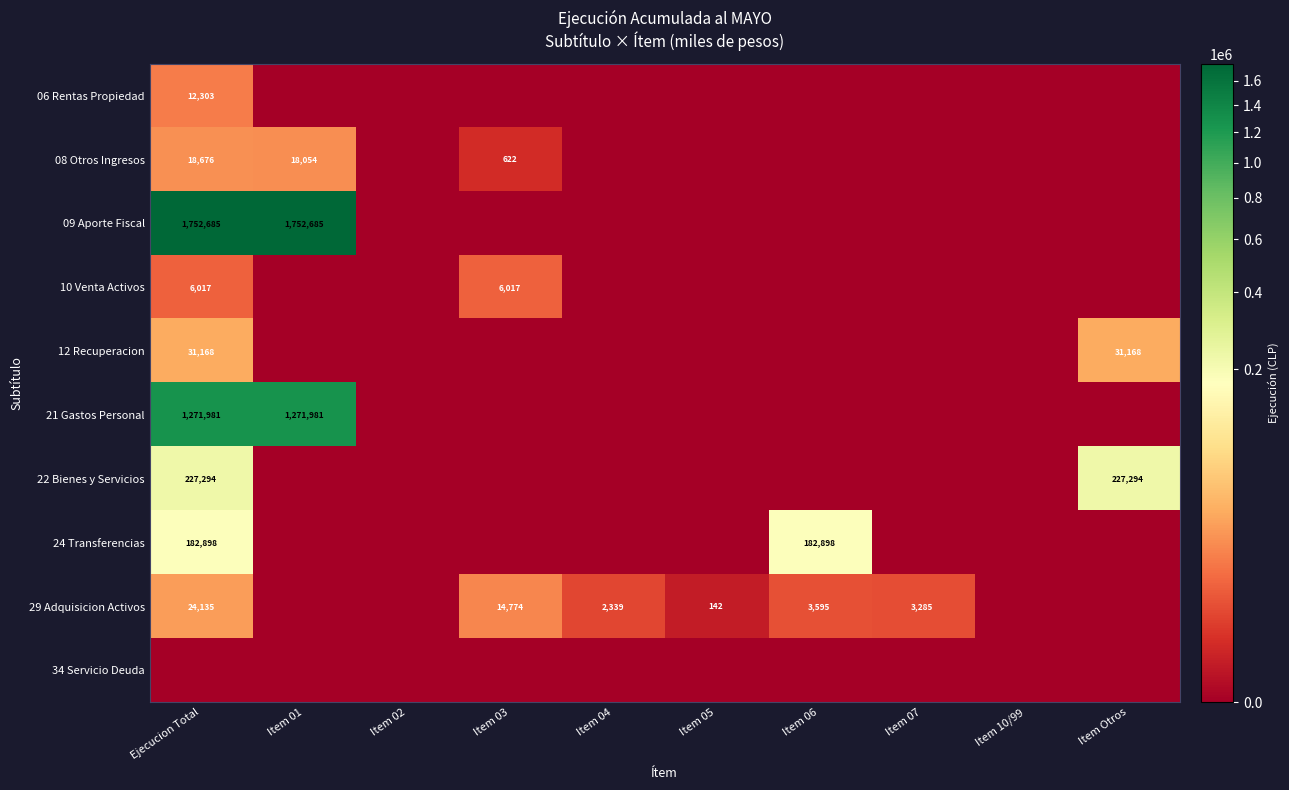

At how many categories does at least one series exceed 541823?

2